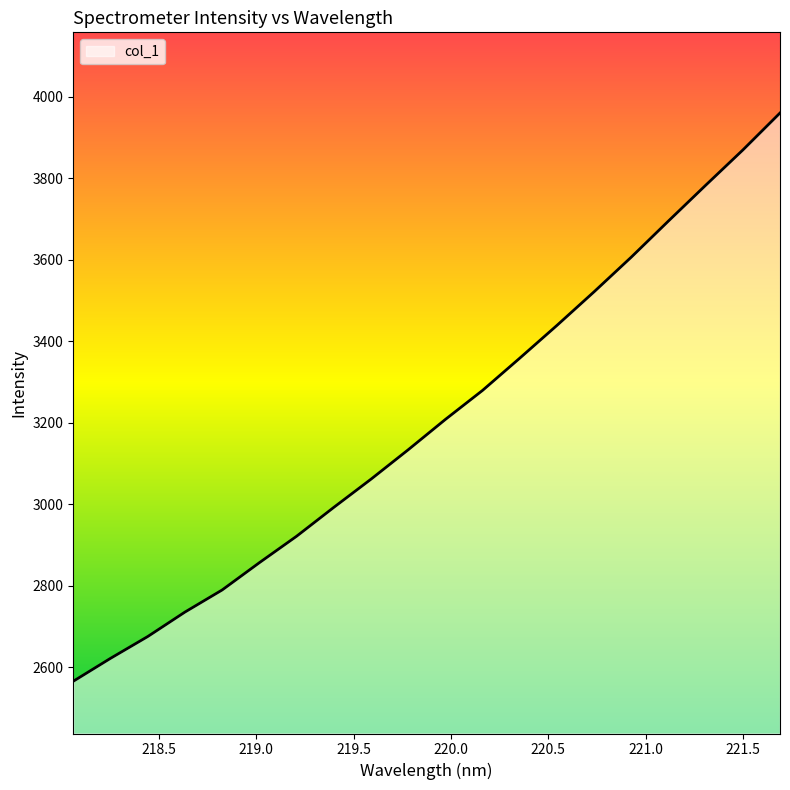

What is the difference between the maximum and minimum values?

1394.9